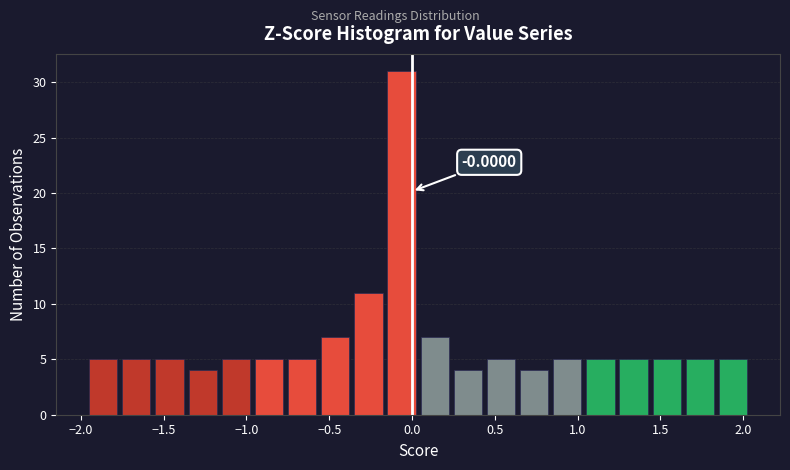

Which range on the x-axis has the tallest bar?

-0.15 to 0.05